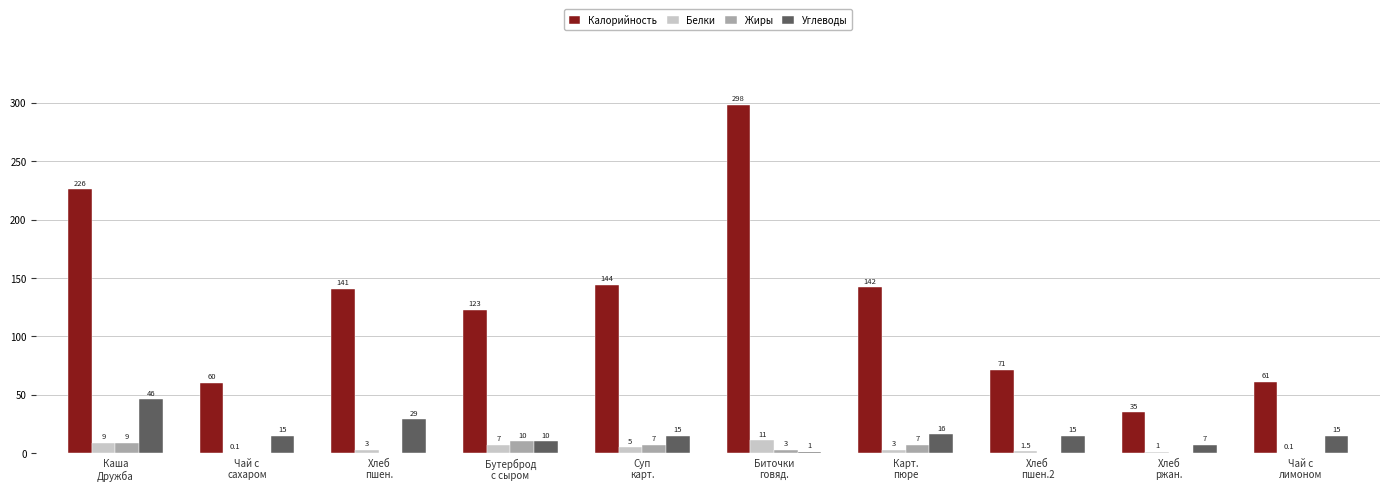

Which series has the widest spread of values?

Калорийность